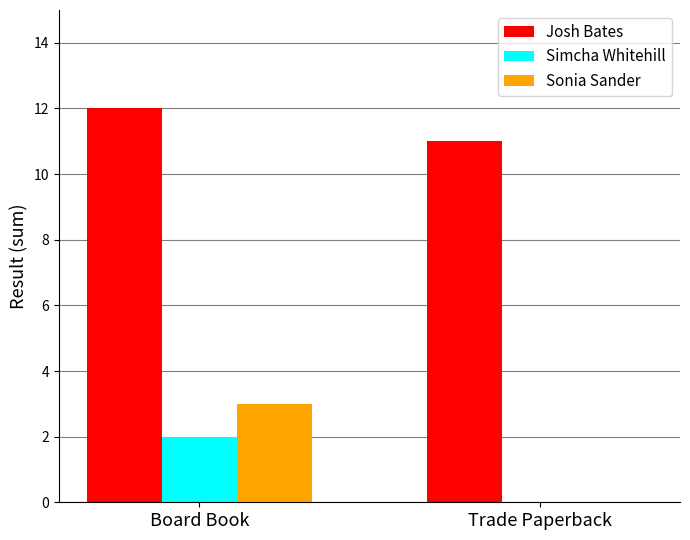

Reading left to right, extract all data points from this chart.

Josh Bates: Board Book=12	Trade Paperback=11
Simcha Whitehill: Board Book=2	Trade Paperback=0
Sonia Sander: Board Book=3	Trade Paperback=0